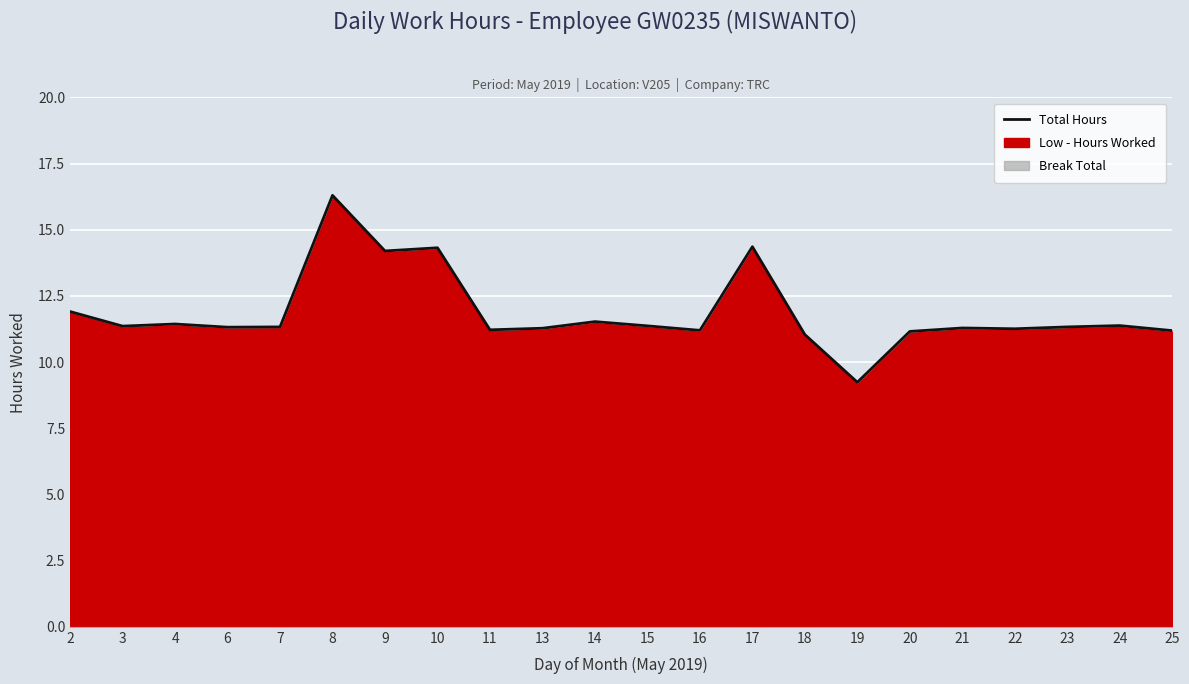

Which category has the highest value across all series?

8